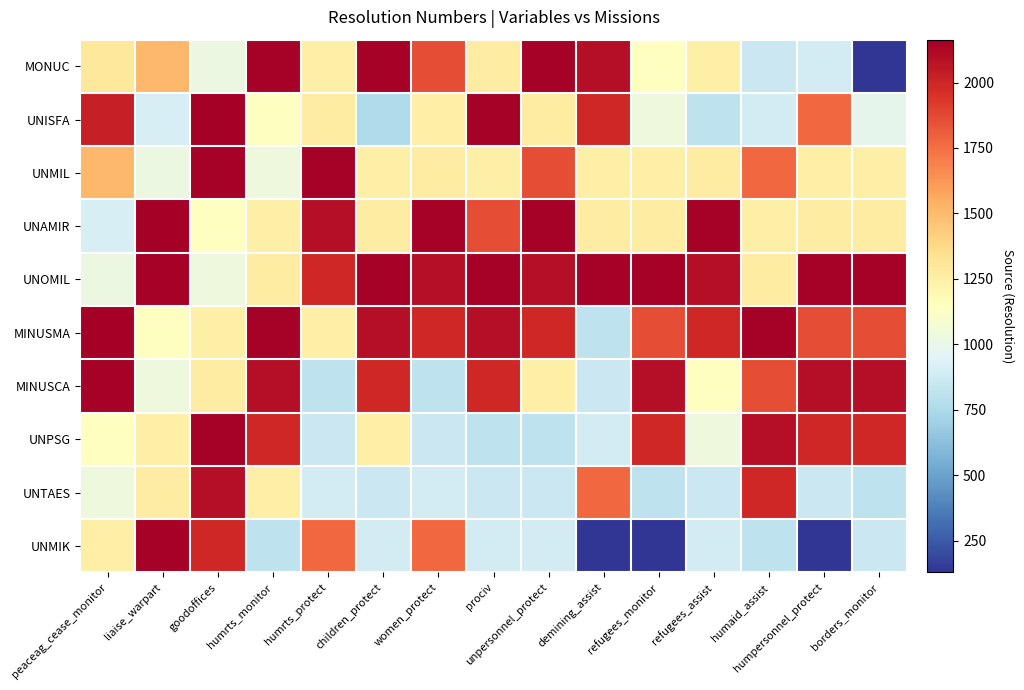

Reading left to right, transcribe all the data shown in this chart.

MONUC: peaceag_cease_monitor=1291	liaise_warpart=1509	goodoffices=1020	humrts_monitor=2149	humrts_protect=1244	children_protect=2149	women_protect=1856	prociv=1270	unpersonnel_protect=2149	demining_assist=2100	refugees_monitor=1145	refugees_assist=1244	humaid_assist=866	humpersonnel_protect=897	borders_monitor=128
UNISFA: peaceag_cease_monitor=2024	liaise_warpart=912	goodoffices=2164	humrts_monitor=1145	humrts_protect=1270	children_protect=758	women_protect=1244	prociv=2149	unpersonnel_protect=1270	demining_assist=1996	refugees_monitor=1037	refugees_assist=814	humaid_assist=897	humpersonnel_protect=1769	borders_monitor=981
UNMIL: peaceag_cease_monitor=1509	liaise_warpart=1020	goodoffices=2149	humrts_monitor=1037	humrts_protect=2149	children_protect=1244	women_protect=1270	prociv=1244	unpersonnel_protect=1856	demining_assist=1244	refugees_monitor=1244	refugees_assist=1270	humaid_assist=1769	humpersonnel_protect=1244	borders_monitor=1244
UNAMIR: peaceag_cease_monitor=912	liaise_warpart=2164	goodoffices=1145	humrts_monitor=1244	humrts_protect=2100	children_protect=1270	women_protect=2149	prociv=1856	unpersonnel_protect=2149	demining_assist=1270	refugees_monitor=1270	refugees_assist=2149	humaid_assist=1244	humpersonnel_protect=1270	borders_monitor=1270
UNOMIL: peaceag_cease_monitor=1020	liaise_warpart=2149	goodoffices=1037	humrts_monitor=1270	humrts_protect=1996	children_protect=2149	women_protect=2100	prociv=2149	unpersonnel_protect=2100	demining_assist=2149	refugees_monitor=2149	refugees_assist=2100	humaid_assist=1270	humpersonnel_protect=2149	borders_monitor=2149
MINUSMA: peaceag_cease_monitor=2164	liaise_warpart=1145	goodoffices=1244	humrts_monitor=2149	humrts_protect=1244	children_protect=2100	women_protect=1996	prociv=2100	unpersonnel_protect=1996	demining_assist=814	refugees_monitor=1856	refugees_assist=1996	humaid_assist=2149	humpersonnel_protect=1856	borders_monitor=1856
MINUSCA: peaceag_cease_monitor=2149	liaise_warpart=1037	goodoffices=1270	humrts_monitor=2100	humrts_protect=814	children_protect=1996	women_protect=814	prociv=1996	unpersonnel_protect=1244	demining_assist=866	refugees_monitor=2100	refugees_assist=1145	humaid_assist=1856	humpersonnel_protect=2100	borders_monitor=2100
UNPSG: peaceag_cease_monitor=1145	liaise_warpart=1244	goodoffices=2149	humrts_monitor=1996	humrts_protect=866	children_protect=1244	women_protect=866	prociv=814	unpersonnel_protect=814	demining_assist=897	refugees_monitor=1996	refugees_assist=1037	humaid_assist=2100	humpersonnel_protect=1996	borders_monitor=1996
UNTAES: peaceag_cease_monitor=1037	liaise_warpart=1270	goodoffices=2100	humrts_monitor=1244	humrts_protect=897	children_protect=866	women_protect=897	prociv=866	unpersonnel_protect=866	demining_assist=1769	refugees_monitor=814	refugees_assist=866	humaid_assist=1996	humpersonnel_protect=866	borders_monitor=814
UNMIK: peaceag_cease_monitor=1244	liaise_warpart=2149	goodoffices=1996	humrts_monitor=814	humrts_protect=1769	children_protect=897	women_protect=1769	prociv=897	unpersonnel_protect=897	demining_assist=128	refugees_monitor=128	refugees_assist=897	humaid_assist=814	humpersonnel_protect=128	borders_monitor=866